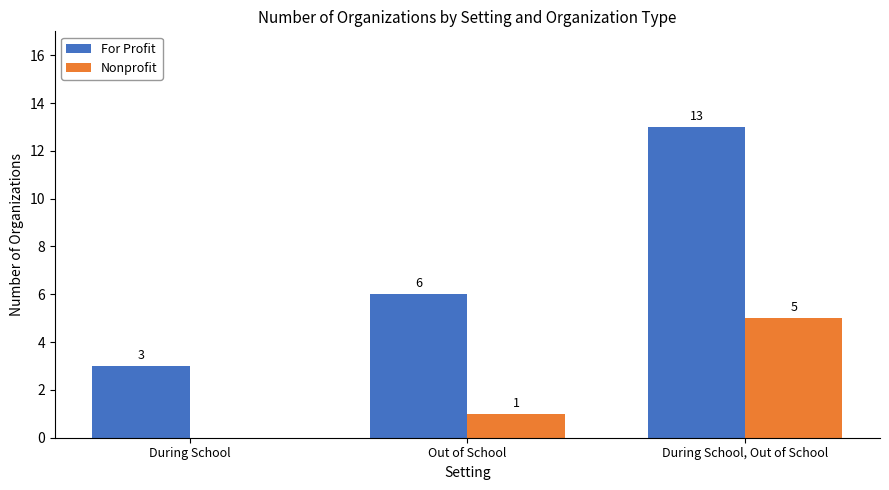

The For Profit series shows 3 at During School. True or false?

True